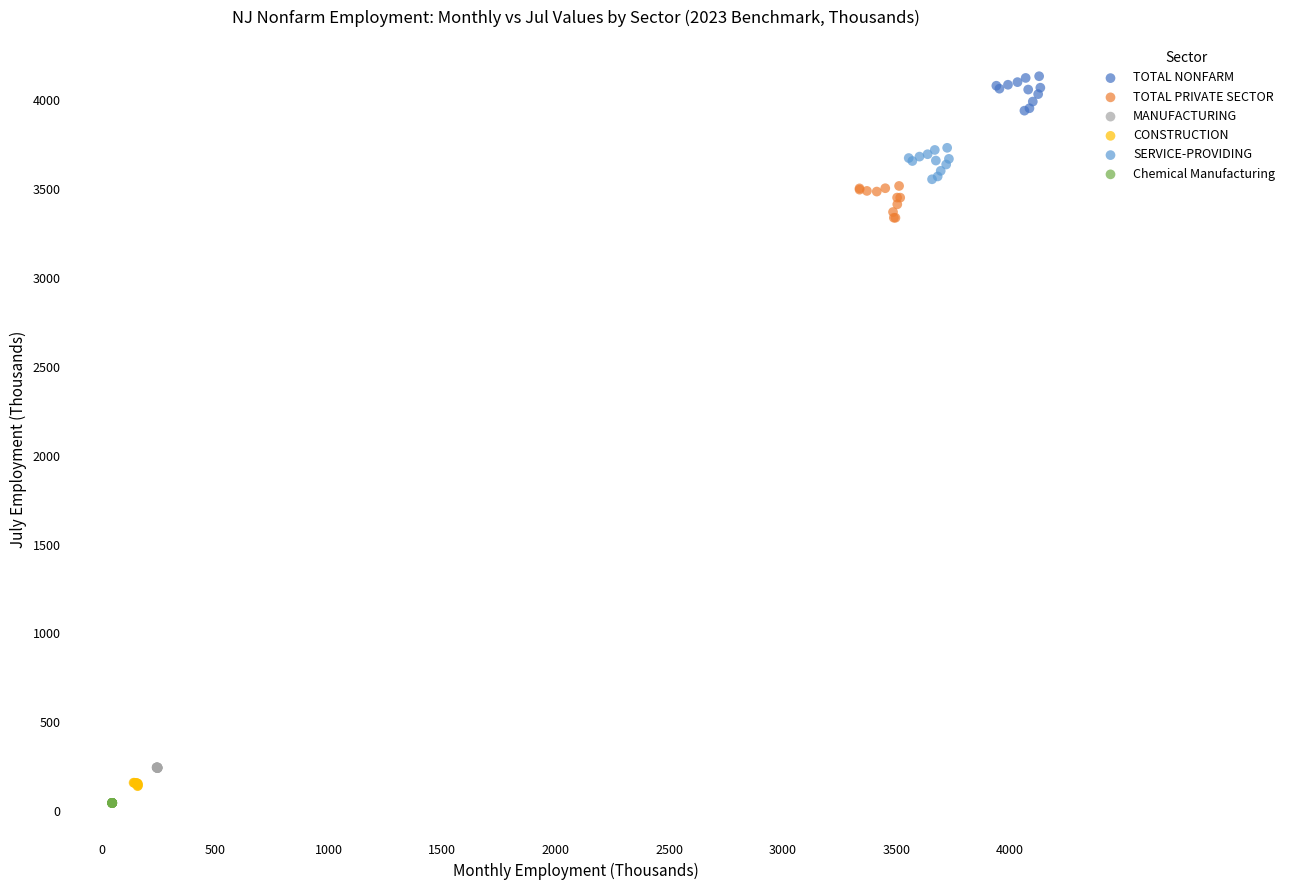

Which series contains the highest Y value?

TOTAL NONFARM